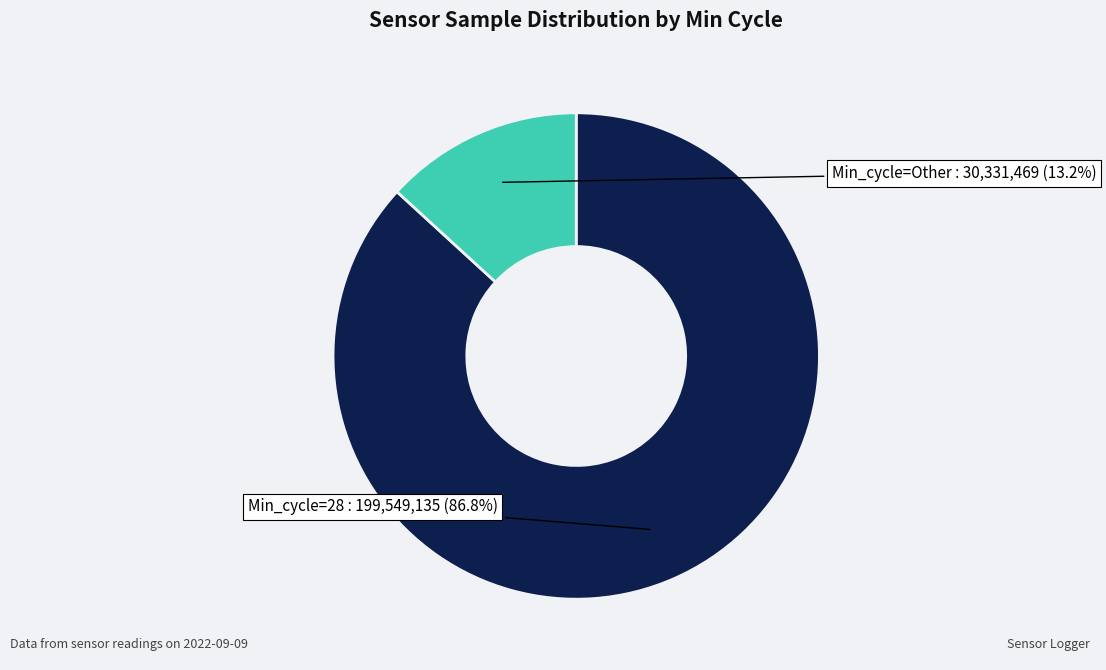

Does any single category account for the majority?

Yes